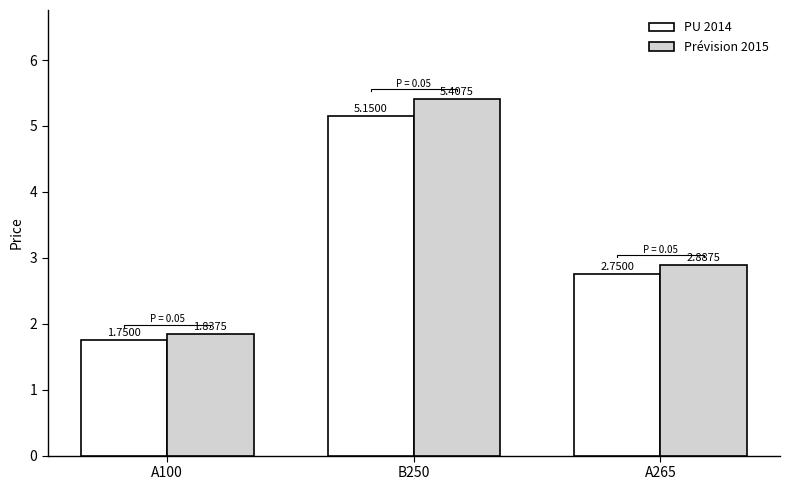

Between B250 and A265, which is larger?

B250